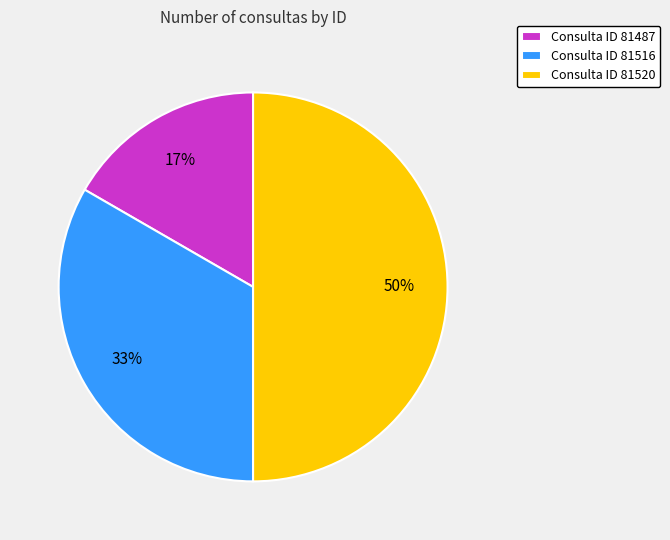

Rank the categories by value from highest to lowest.

Consulta ID 81520, Consulta ID 81516, Consulta ID 81487